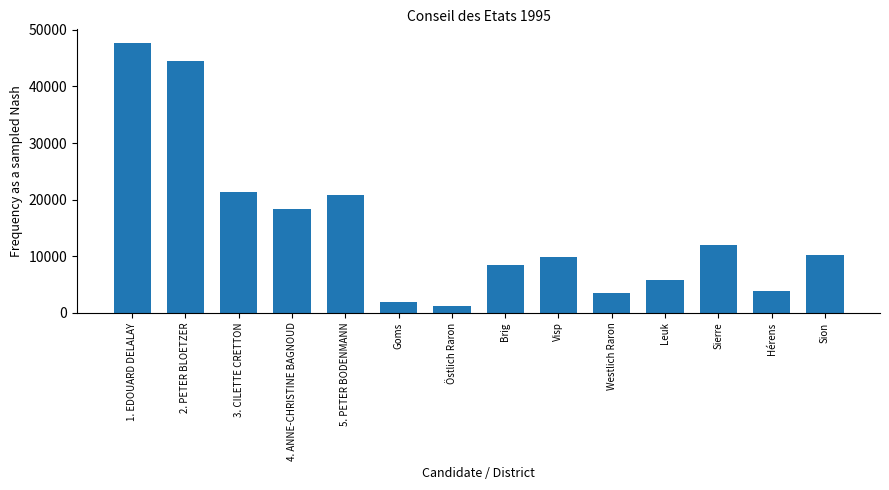

Approximately how many times larger is the value at Visp compared to Brig?

1.1